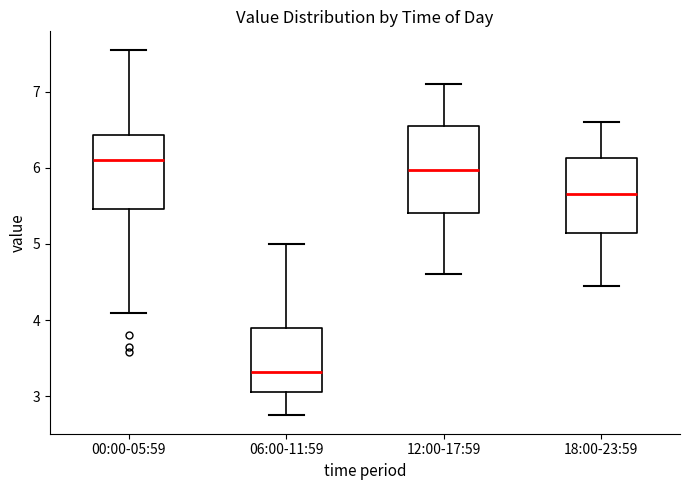

Reading left to right, read every box against the y-axis: the position of its median line, the range the box covers, and the ends of its whiskers. The values are not printed on the chart, so give them approximately, as read against the axis.

00:00-05:59: median 6.1, box 5.5 to 6.4, whiskers 4.1 to 7.6
06:00-11:59: median 3.3, box 3.1 to 3.9, whiskers 2.8 to 5.0
12:00-17:59: median 6.0, box 5.4 to 6.6, whiskers 4.6 to 7.1
18:00-23:59: median 5.7, box 5.1 to 6.1, whiskers 4.5 to 6.6